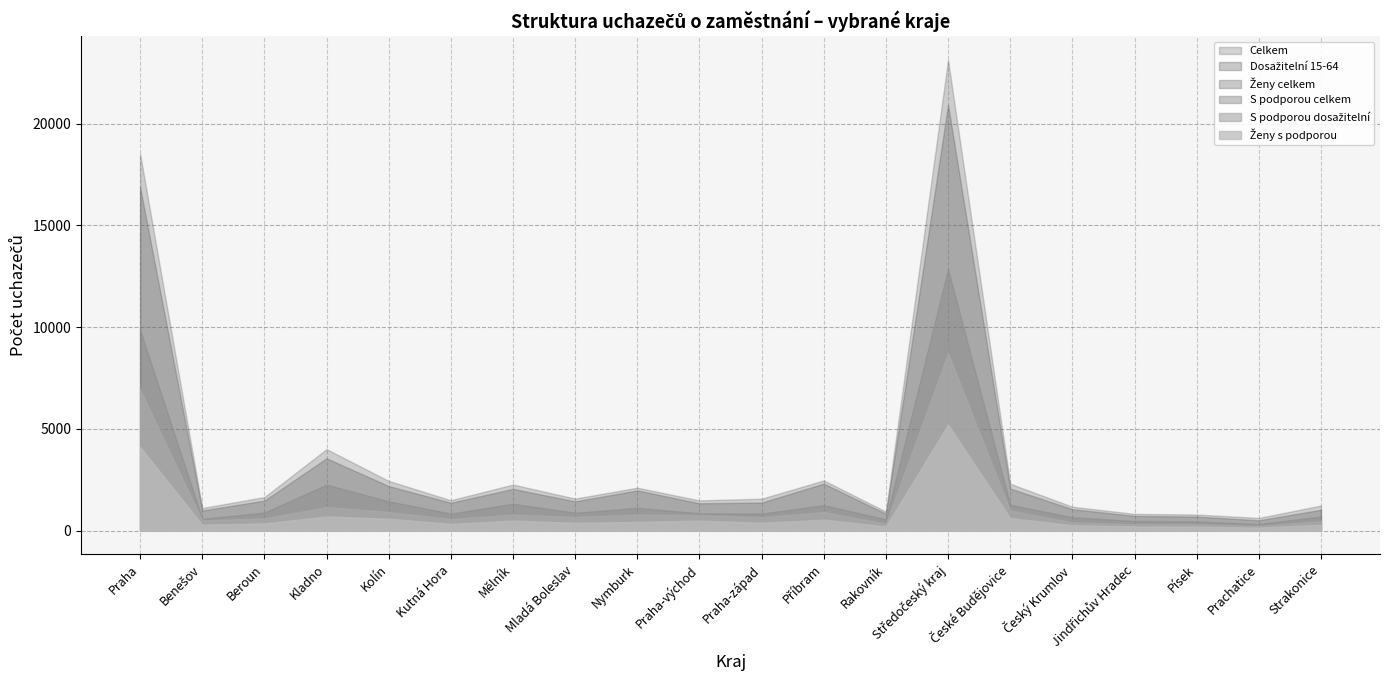

Count the number of categories in the chart.

20